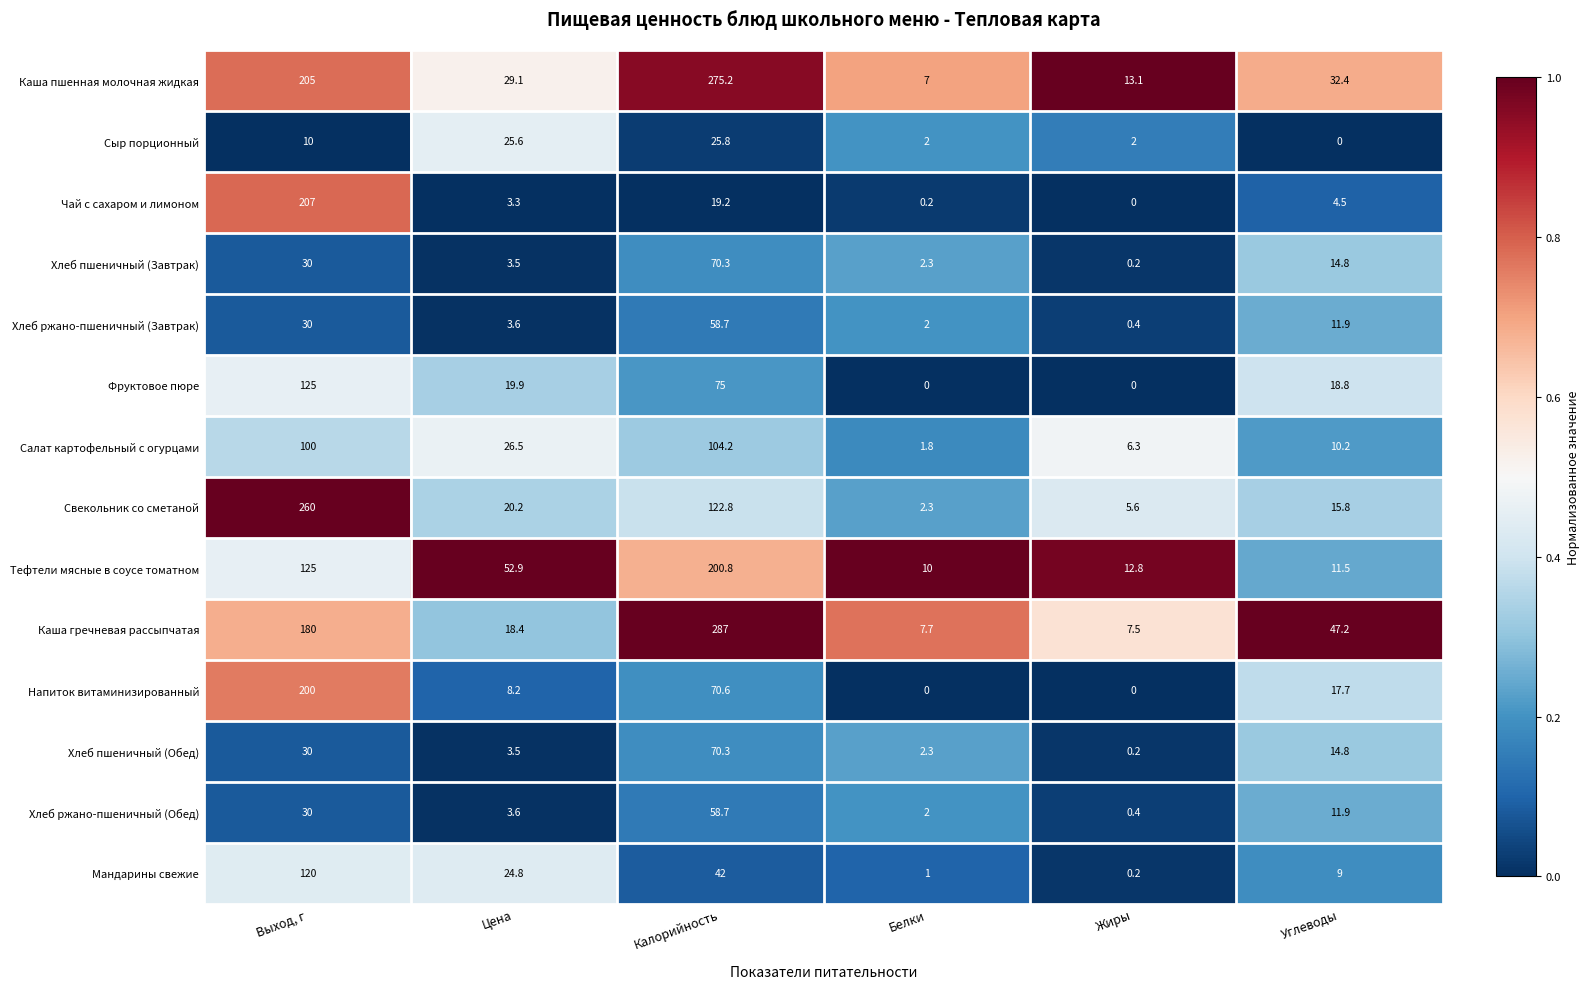

Is it true that Хлеб пшеничный (Обед) equals 3.5 at Цена?

True